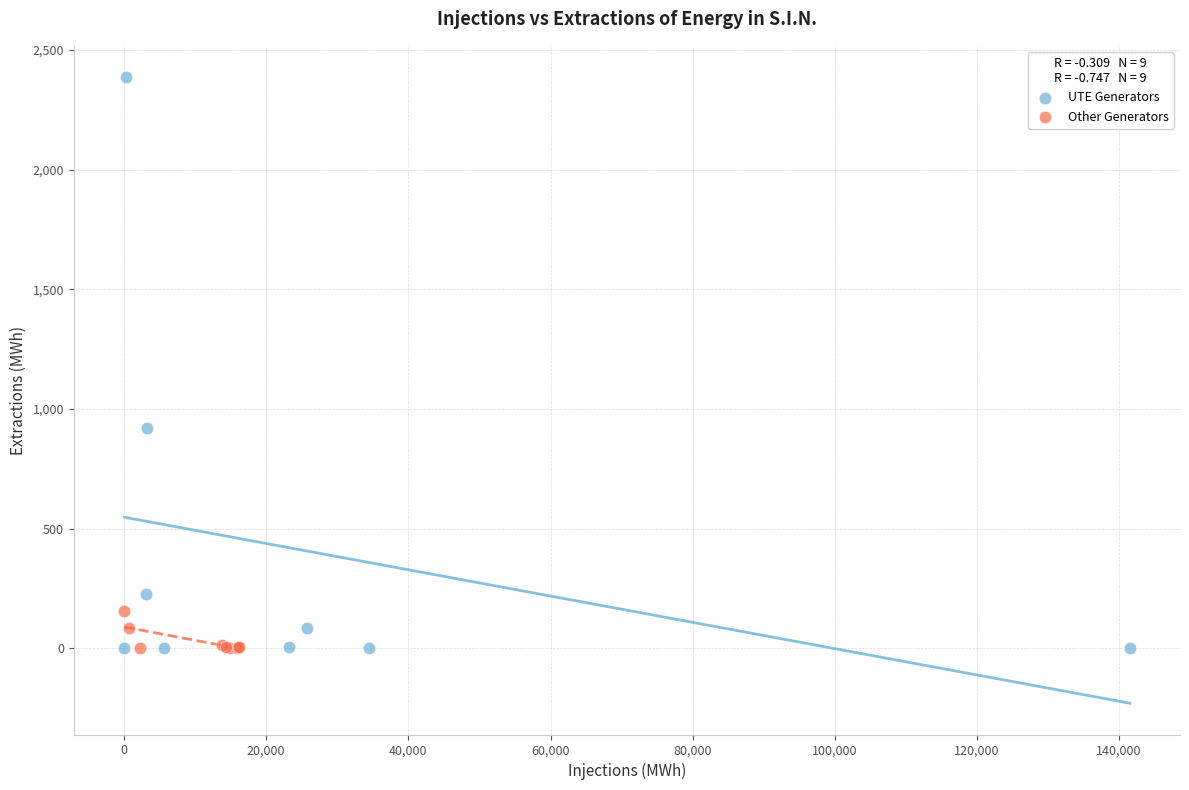

Which series has the largest Y range (max minus min)?

UTE Generators